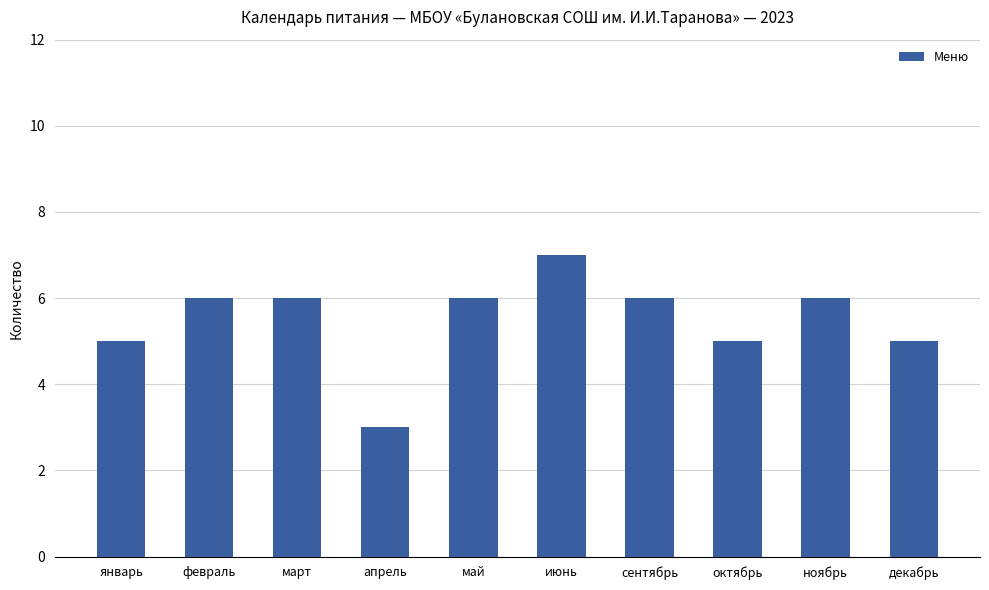

Is it true that the value at апрель is 3?

True